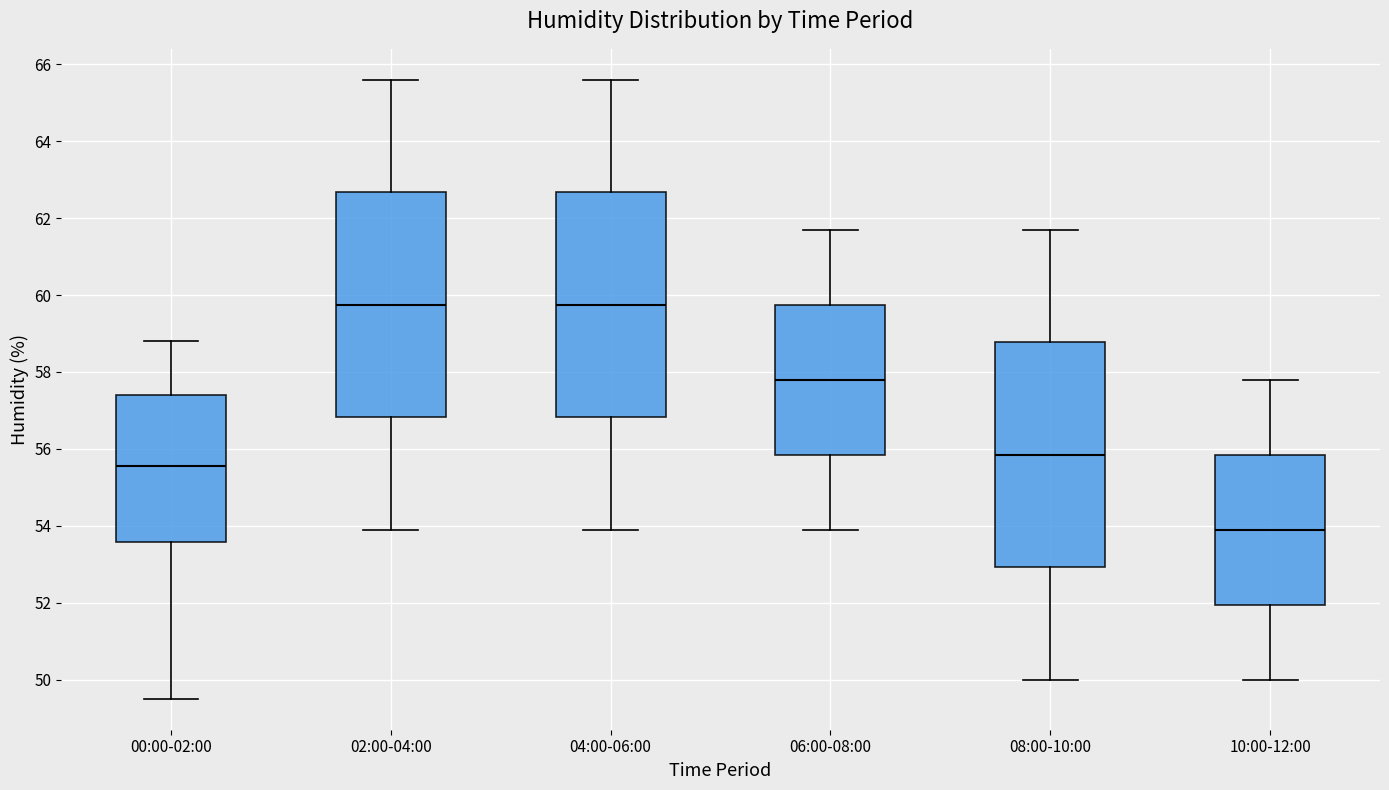

Reading left to right, read every box against the y-axis: the position of its median line, the range the box covers, and the ends of its whiskers. The values are not printed on the chart, so give them approximately, as read against the axis.

00:00-02:00: median 55.6, box 53.6 to 57.4, whiskers 49.6 to 58.8
02:00-04:00: median 59.8, box 56.8 to 62.6, whiskers 54.0 to 65.6
04:00-06:00: median 59.8, box 56.8 to 62.6, whiskers 54.0 to 65.6
06:00-08:00: median 57.8, box 55.8 to 59.8, whiskers 54.0 to 61.8
08:00-10:00: median 55.8, box 53.0 to 58.8, whiskers 50.0 to 61.8
10:00-12:00: median 54.0, box 52.0 to 55.8, whiskers 50.0 to 57.8